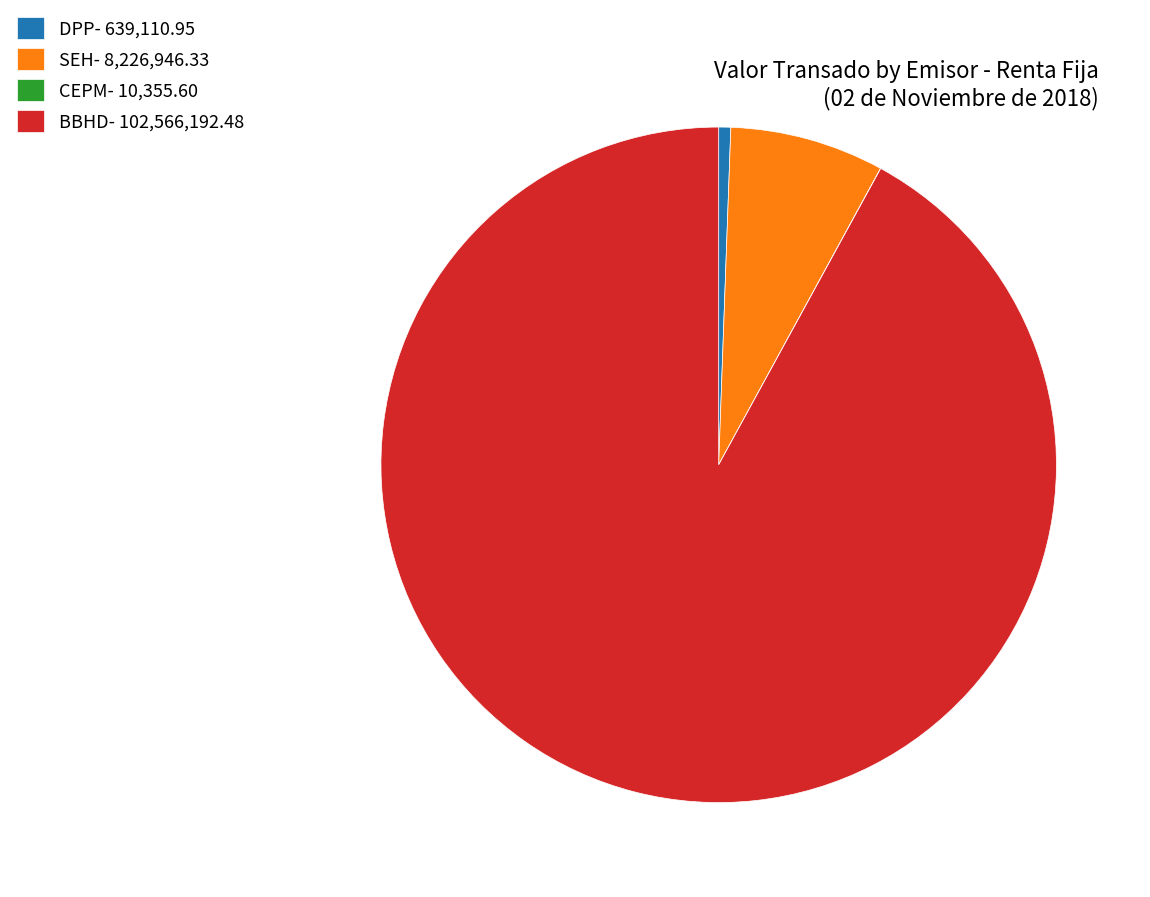

Combined, do SEH- 8,226,946.33 and DPP- 639,110.95 account for over 50%?

No